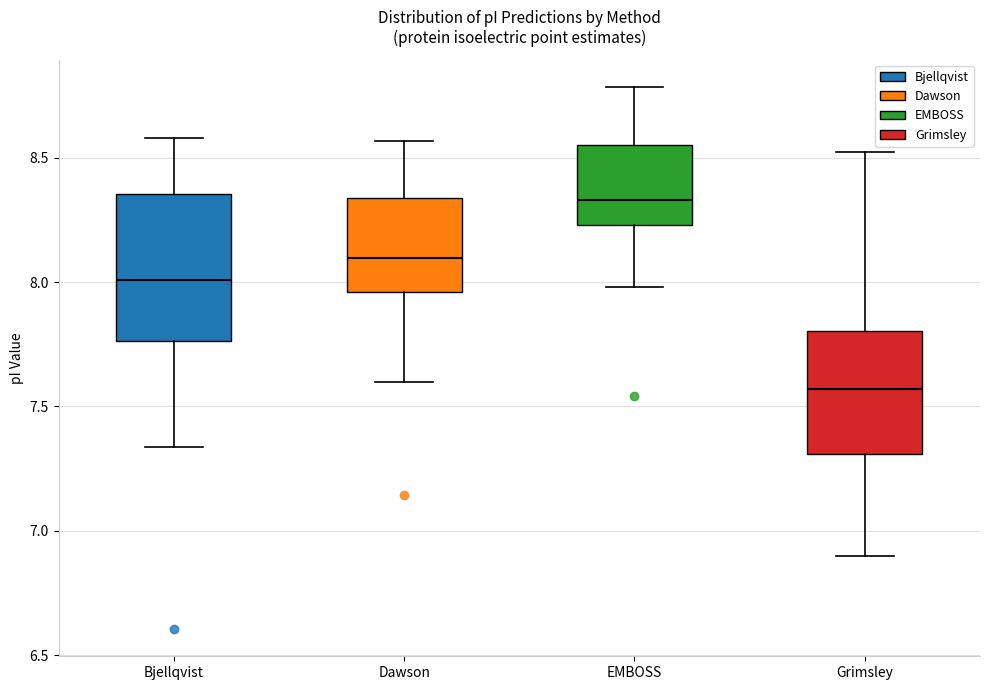

Reading left to right, transcribe this box plot: for each box, give where its median line is, the range the box spans, and where its two whiskers end, as read against the y-axis. The values are not printed on the chart, so give them approximately, as read against the axis.

Bjellqvist: median 8.00, box 7.75 to 8.35, whiskers 7.35 to 8.60
Dawson: median 8.10, box 7.95 to 8.35, whiskers 7.60 to 8.55
EMBOSS: median 8.35, box 8.25 to 8.55, whiskers 8.00 to 8.80
Grimsley: median 7.55, box 7.30 to 7.80, whiskers 6.90 to 8.50